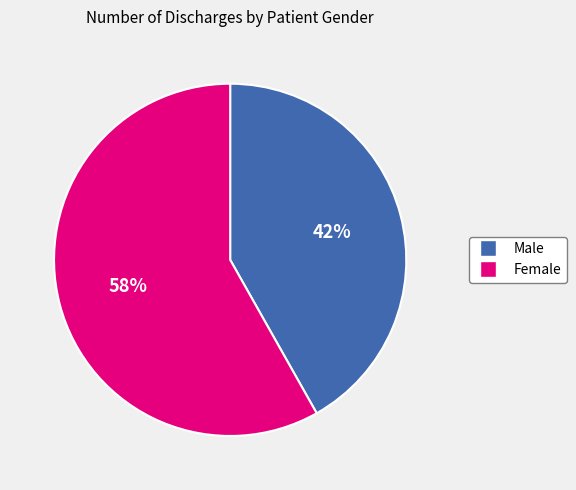

Rank the categories by value from highest to lowest.

Female, Male